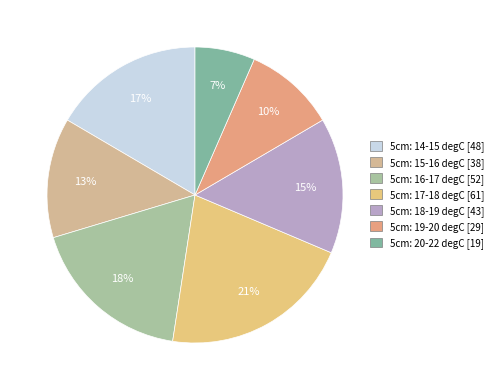

Which category has the smallest portion of the pie?

5cm: 20-22 degC